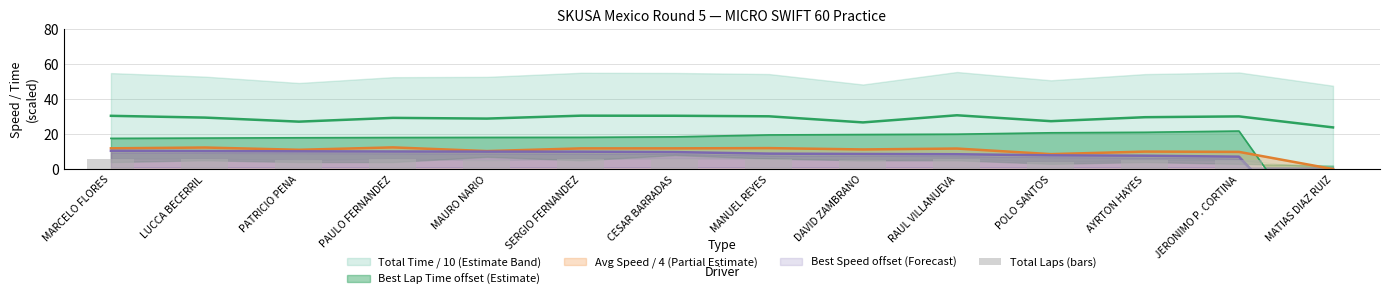

Reading left to right, extract all data points from this chart.

MARCELO FLORES=6	LUCCA BECERRIL=6	PATRICIO PENA=5	PAULO FERNANDEZ=6	MAURO NARIO=5	SERGIO FERNANDEZ=6	CESAR BARRADAS=6	MANUEL REYES=6	DAVID ZAMBRANO=5	RAUL VILLANUEVA=6	POLO SANTOS=4	AYRTON HAYES=5	JERONIMO P. CORTINA=5	MATIAS DIAZ RUIZ=0